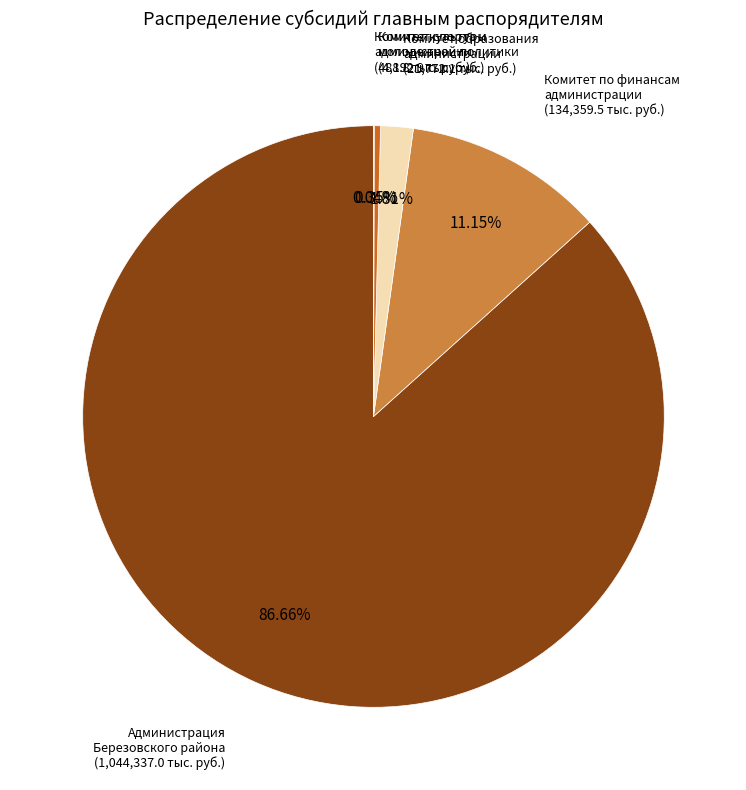

Is Комитет по финансам администрации the majority of the pie?

No